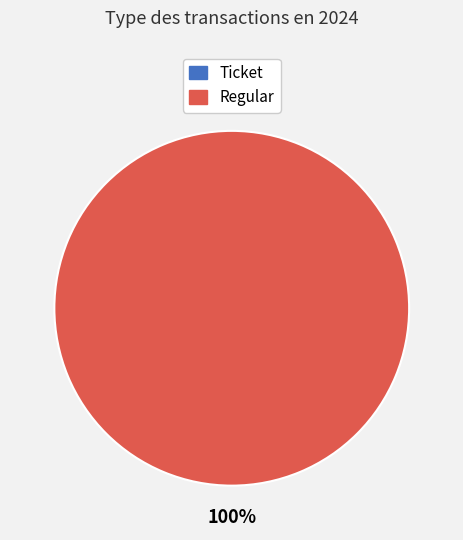

Rank the categories by value from lowest to highest.

Ticket, Regular